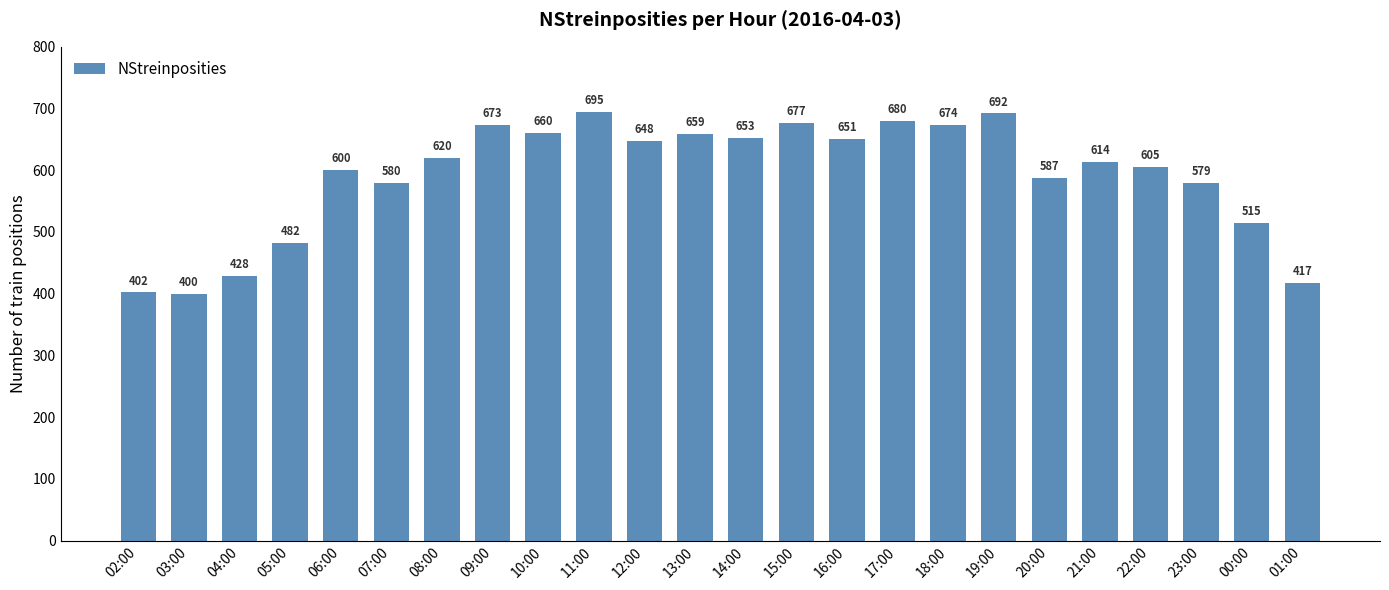

What is the difference between the values at 11:00 and 15:00?

18